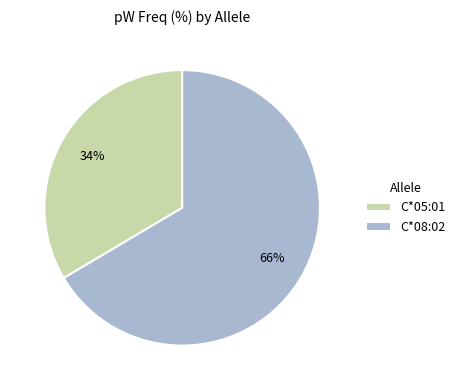

The C*08:02 slice represents 66% of the pie. True or false?

True